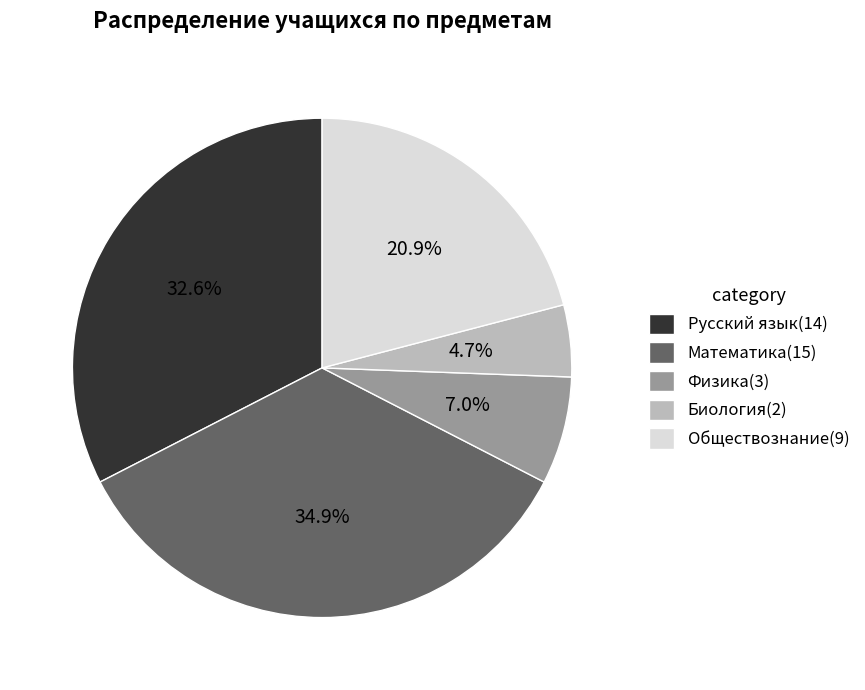

Approximately how many times larger is the value at Обществознание(9) compared to Математика(15)?

0.6